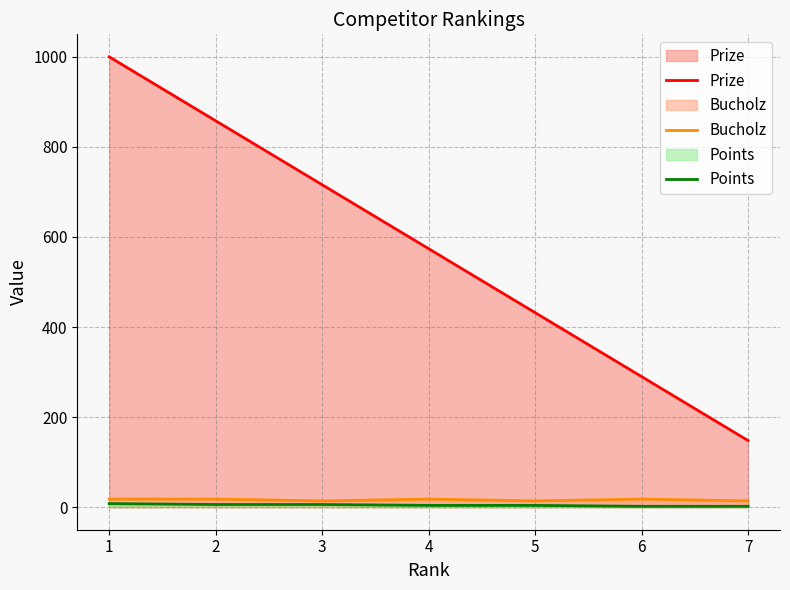

Is it true that Bucholz equals 30 at 4?

False